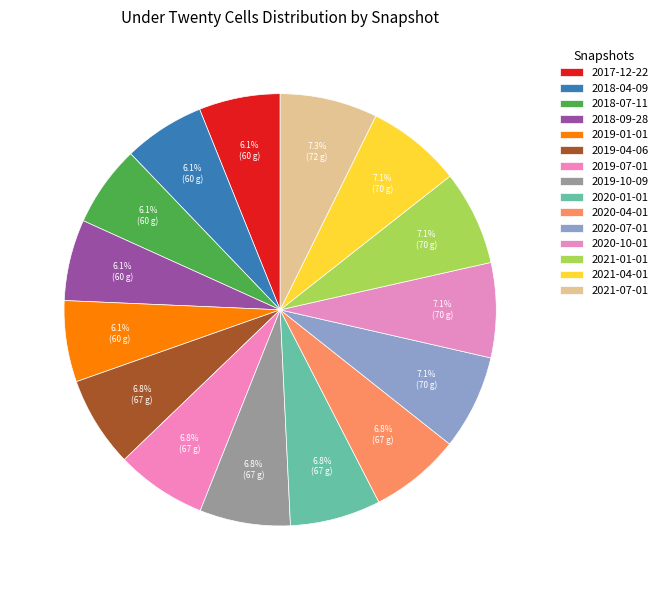

Which slice is the smallest?

2017-12-22